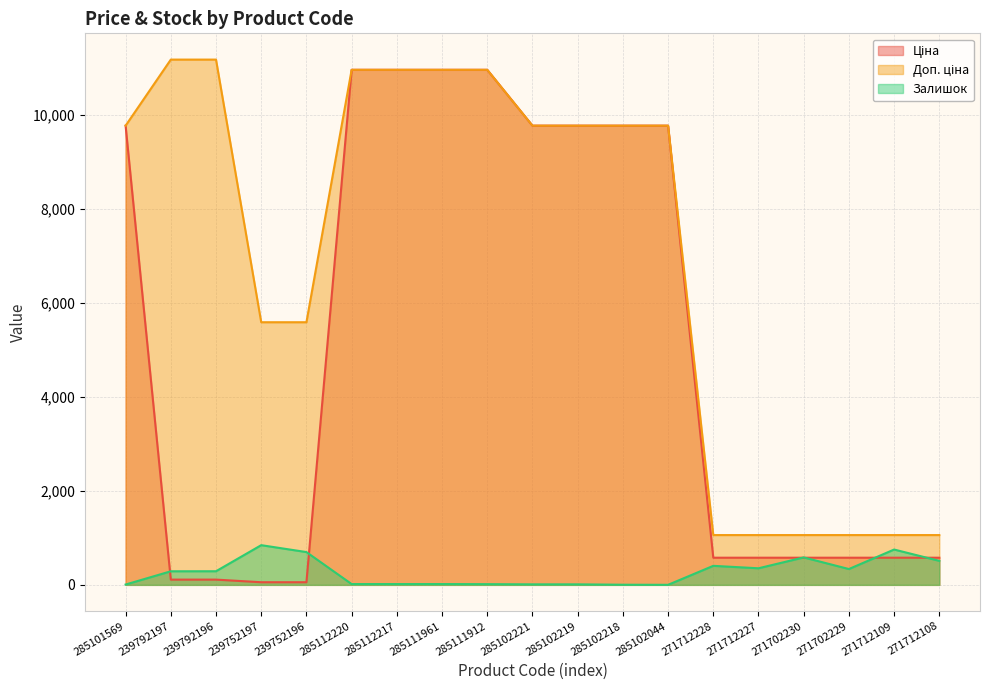

What are all the series names shown in the legend?

Ціна, Доп. ціна, Залишок